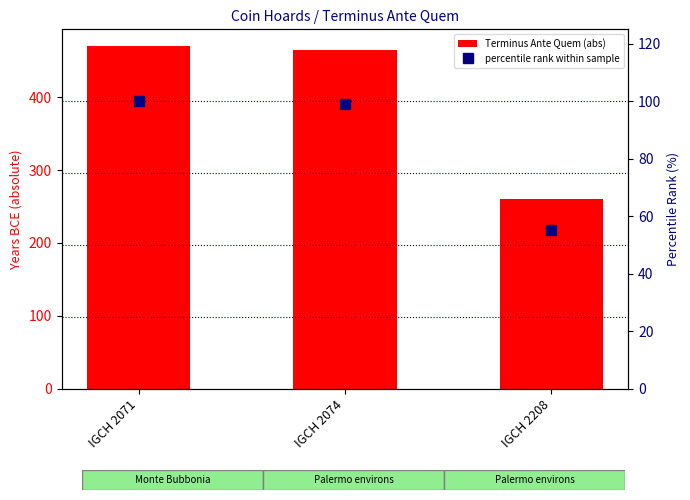

Reading right to left, transcribe all the data shown in this chart.

Terminus Ante Quem (abs): 260.0	465.0	470.0
percentile rank within sample: 55.3	98.9	100.0